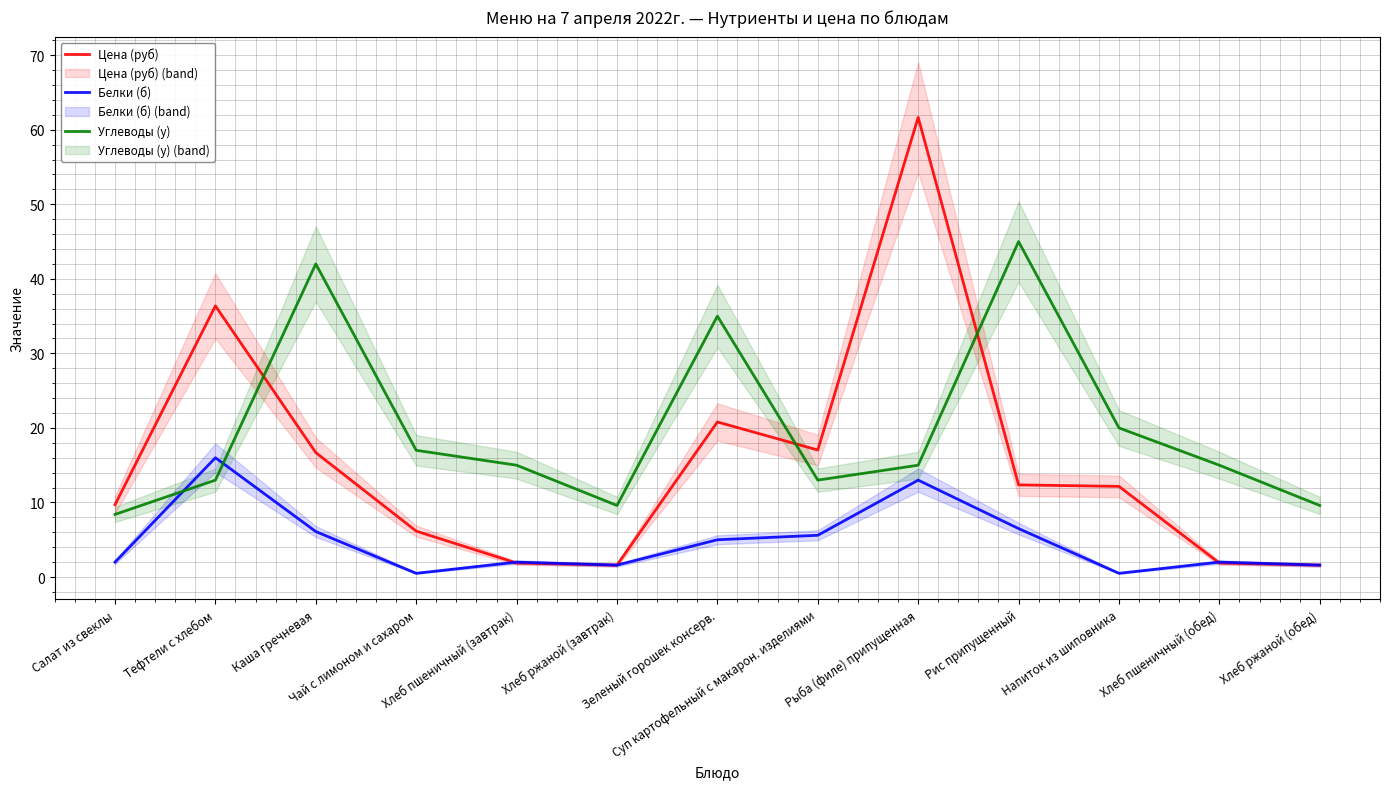

What is the difference between the maximum and minimum values in the Белки (б) series?

15.5